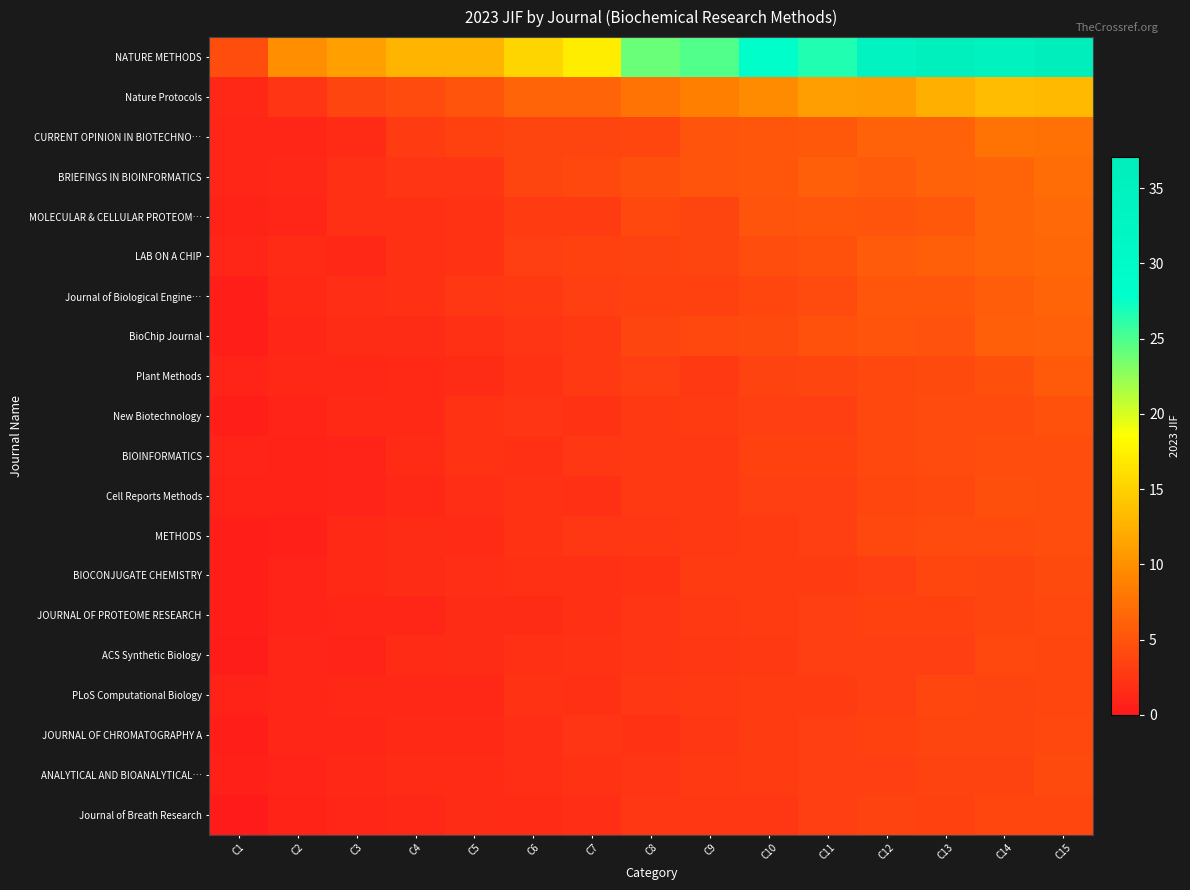

Reading left to right, transcribe all the data shown in this chart.

NATURE METHODS: C1=4.4	C2=10.0	C3=11.2	C4=12.9	C5=12.9	C6=15.3	C7=17.2	C8=23.9	C9=24.9	C10=27.9	C11=26.6	C12=34.1	C13=35.8	C14=34.8	C15=37.1
Nature Protocols: C1=1.2	C2=2.3	C3=3.7	C4=4.3	C5=4.9	C6=6.4	C7=6.4	C8=7.6	C9=8.6	C10=9.6	C11=11.1	C12=10.9	C13=12.4	C14=13.4	C15=13.2
CURRENT OPINION IN BIOTECHNO…: C1=1.1	C2=1.1	C3=1.5	C4=2.9	C5=3.4	C6=3.7	C7=3.6	C8=3.9	C9=5.0	C10=5.2	C11=5.3	C12=6.2	C13=6.2	C14=7.6	C15=7.4
BRIEFINGS IN BIOINFORMATICS: C1=1.1	C2=1.2	C3=1.9	C4=2.4	C5=2.5	C6=3.7	C7=4.0	C8=4.6	C9=5.0	C10=5.1	C11=5.9	C12=5.5	C13=6.1	C14=6.4	C15=7.1
MOLECULAR & CELLULAR PROTEOM…: C1=0.8	C2=1.1	C3=2.0	C4=2.0	C5=2.3	C6=2.9	C7=3.0	C8=4.0	C9=3.7	C10=5.0	C11=5.2	C12=5.1	C13=5.3	C14=6.4	C15=6.7
LAB ON A CHIP: C1=1.1	C2=1.5	C3=1.3	C4=2.0	C5=2.1	C6=3.2	C7=3.4	C8=3.6	C9=3.7	C10=4.4	C11=4.8	C12=5.5	C13=5.9	C14=6.5	C15=6.5
Journal of Biological Engine…: C1=0.5	C2=1.4	C3=1.8	C4=2.0	C5=2.6	C6=2.7	C7=3.1	C8=3.4	C9=3.4	C10=3.9	C11=4.2	C12=5.1	C13=5.2	C14=5.8	C15=6.5
BioChip Journal: C1=0.6	C2=1.1	C3=1.7	C4=1.7	C5=1.9	C6=2.4	C7=2.7	C8=3.7	C9=4.0	C10=4.2	C11=4.8	C12=5.1	C13=4.9	C14=5.9	C15=5.9
Plant Methods: C1=0.9	C2=1.3	C3=1.2	C4=1.3	C5=1.7	C6=2.2	C7=2.8	C8=3.1	C9=2.8	C10=3.5	C11=3.7	C12=3.9	C13=4.2	C14=4.6	C15=5.4
New Biotechnology: C1=0.5	C2=1.0	C3=1.4	C4=1.4	C5=2.2	C6=2.4	C7=2.3	C8=2.7	C9=2.9	C10=3.2	C11=3.3	C12=4.0	C13=4.2	C14=4.2	C15=4.7
BIOINFORMATICS: C1=0.9	C2=0.7	C3=1.0	C4=1.5	C5=2.1	C6=1.9	C7=2.5	C8=2.8	C9=2.8	C10=3.4	C11=3.5	C12=3.9	C13=4.2	C14=4.5	C15=4.5
Cell Reports Methods: C1=0.8	C2=0.8	C3=1.0	C4=1.2	C5=1.8	C6=2.2	C7=2.0	C8=2.6	C9=2.7	C10=3.3	C11=3.3	C12=3.9	C13=4.0	C14=4.6	C15=4.4
METHODS: C1=0.5	C2=0.6	C3=1.4	C4=1.7	C5=1.6	C6=2.1	C7=2.5	C8=2.6	C9=2.9	C10=3.0	C11=3.1	C12=3.9	C13=4.2	C14=4.3	C15=4.4
BIOCONJUGATE CHEMISTRY: C1=0.5	C2=1.0	C3=1.3	C4=1.6	C5=1.8	C6=2.0	C7=1.9	C8=2.2	C9=2.9	C10=3.0	C11=2.9	C12=3.3	C13=3.9	C14=3.7	C15=4.1
JOURNAL OF PROTEOME RESEARCH: C1=0.6	C2=0.9	C3=1.1	C4=1.1	C5=1.7	C6=1.7	C7=2.0	C8=2.5	C9=2.7	C10=3.0	C11=3.2	C12=3.4	C13=3.3	C14=3.8	C15=4.0
ACS Synthetic Biology: C1=0.4	C2=1.1	C3=1.0	C4=1.5	C5=1.6	C6=2.0	C7=2.1	C8=2.4	C9=2.6	C10=2.6	C11=3.2	C12=3.2	C13=3.3	C14=3.9	C15=3.9
PLoS Computational Biology: C1=0.8	C2=1.1	C3=1.3	C4=1.2	C5=1.3	C6=2.0	C7=2.0	C8=2.6	C9=2.8	C10=3.0	C11=3.0	C12=3.3	C13=3.8	C14=3.7	C15=3.9
JOURNAL OF CHROMATOGRAPHY A: C1=0.6	C2=1.0	C3=1.2	C4=1.3	C5=1.3	C6=1.9	C7=2.3	C8=2.1	C9=2.6	C10=3.0	C11=3.2	C12=3.4	C13=3.7	C14=3.8	C15=4.0
ANALYTICAL AND BIOANALYTICAL…: C1=0.7	C2=1.0	C3=1.3	C4=1.5	C5=1.6	C6=1.8	C7=2.2	C8=2.4	C9=2.7	C10=3.0	C11=3.3	C12=3.2	C13=3.5	C14=3.6	C15=4.1
Journal of Breath Research: C1=0.3	C2=0.8	C3=1.1	C4=1.2	C5=1.6	C6=1.5	C7=1.8	C8=2.5	C9=2.5	C10=2.6	C11=3.1	C12=3.5	C13=3.4	C14=3.9	C15=3.8